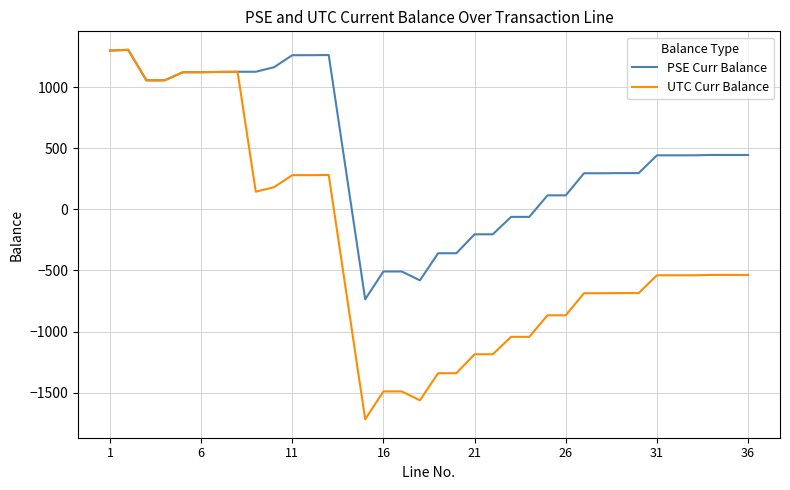

Which series has the largest total across all categories?

PSE Curr Balance